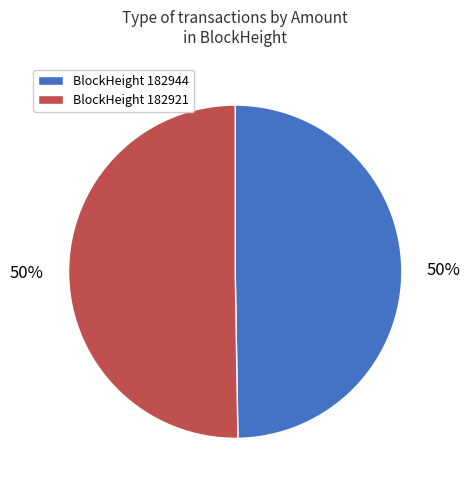

To the nearest percent, what is the average slice percentage?

50%